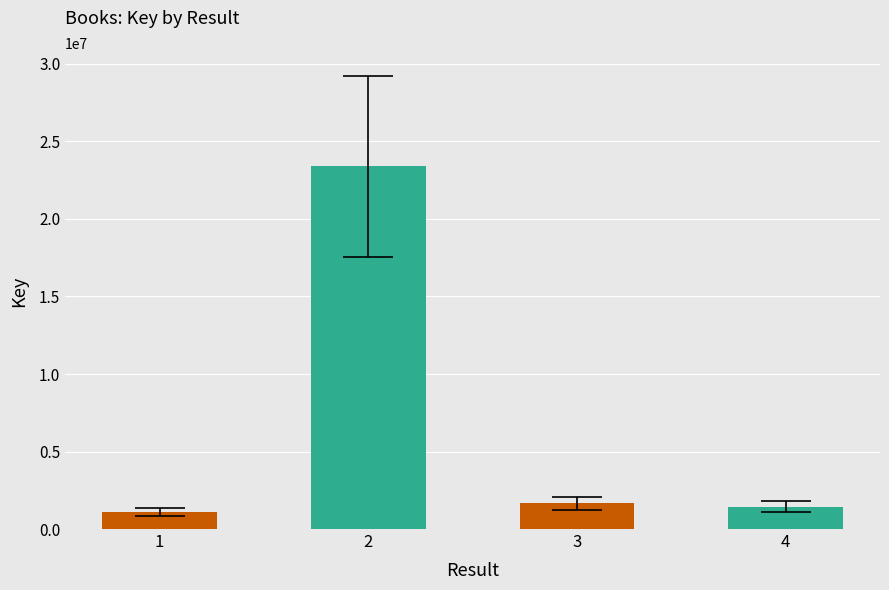

What is the greatest value displayed?

23393234